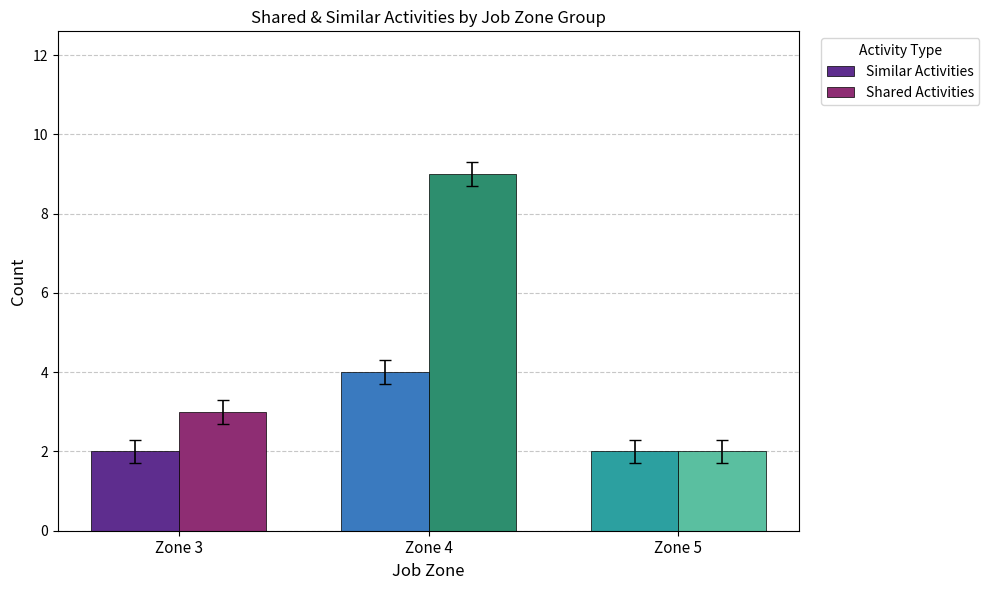

Between Zone 3 and Zone 4, which series saw the biggest shift?

Shared Activities